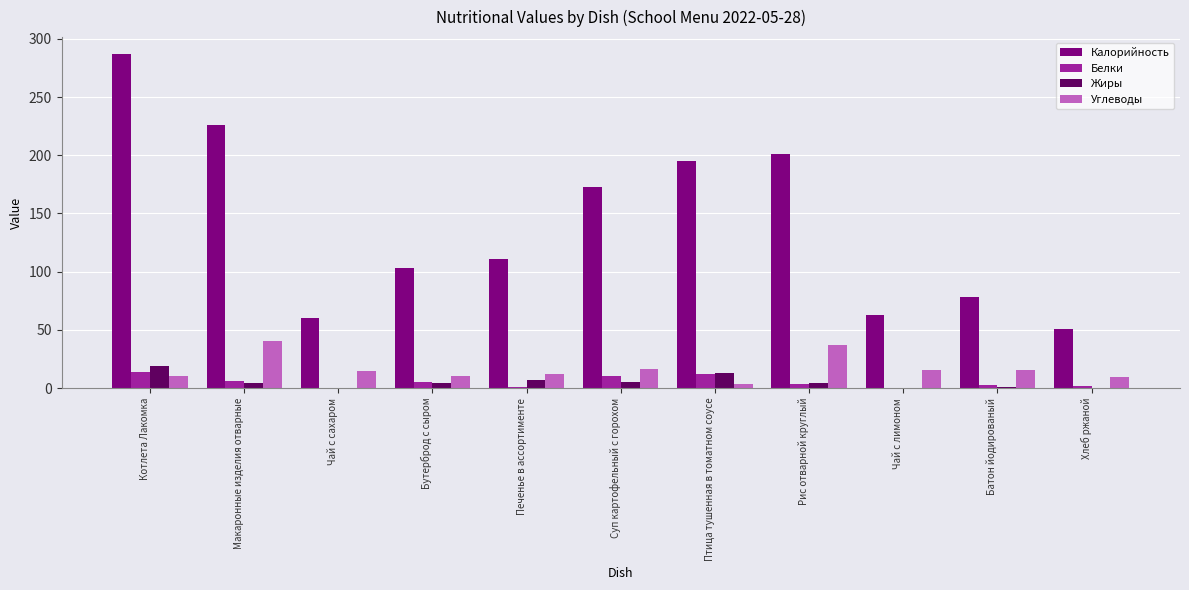

The value of Калорийность at Чай с сахаром is 28.3. True or false?

False